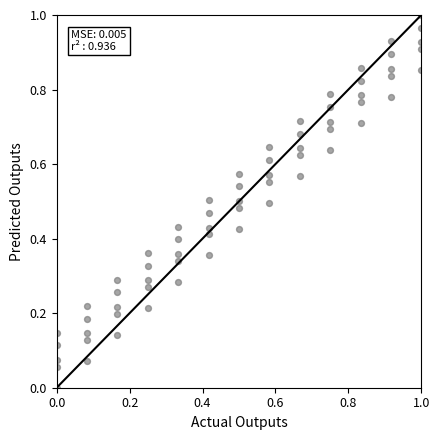

How many data points are displayed?

65